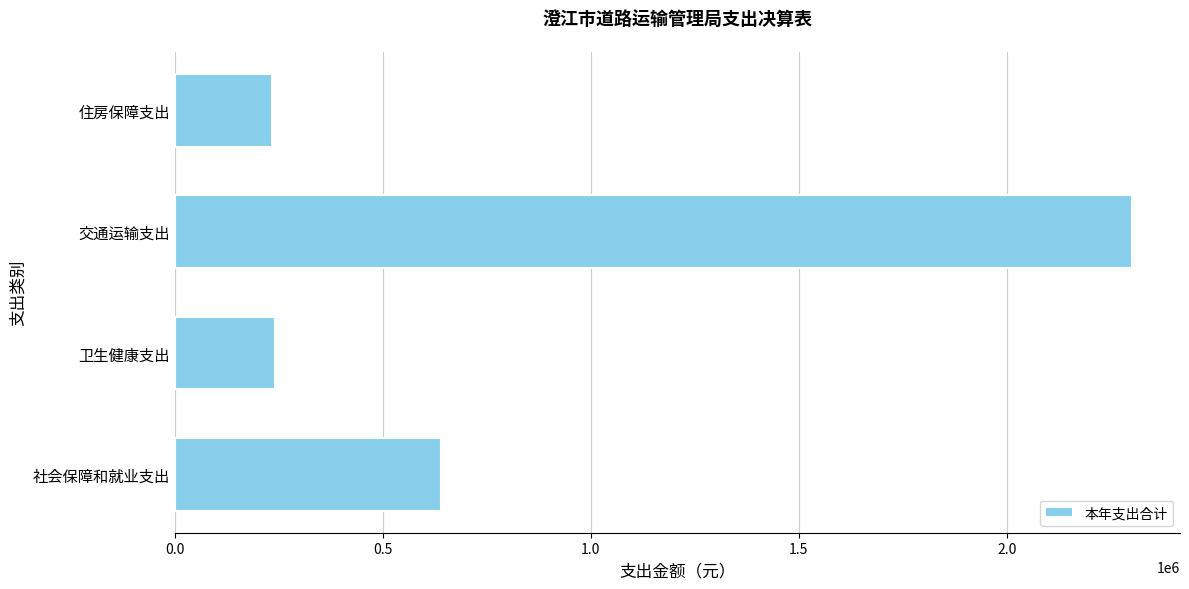

At which label is the value closest to 1267482?

社会保障和就业支出